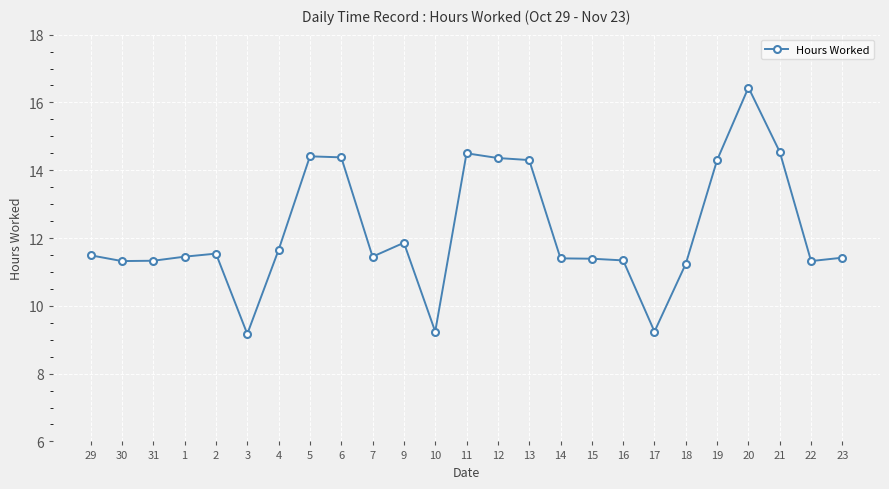

True or false: the data shows 18.4 at 9.

False